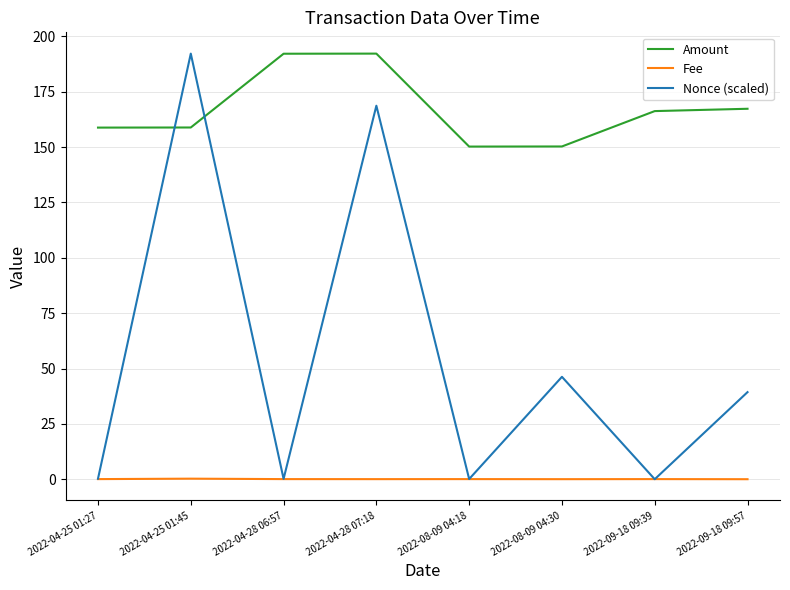

What is the sum of the Fee values at 2022-09-18 09:39 and 2022-04-25 01:27?

0.1